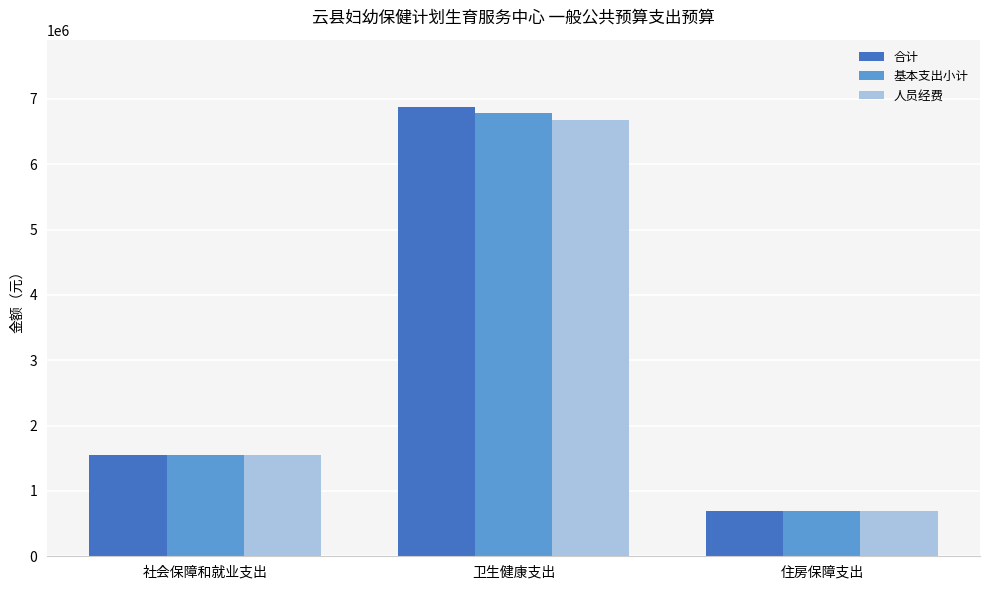

At how many categories does at least one series exceed 3488509?

1